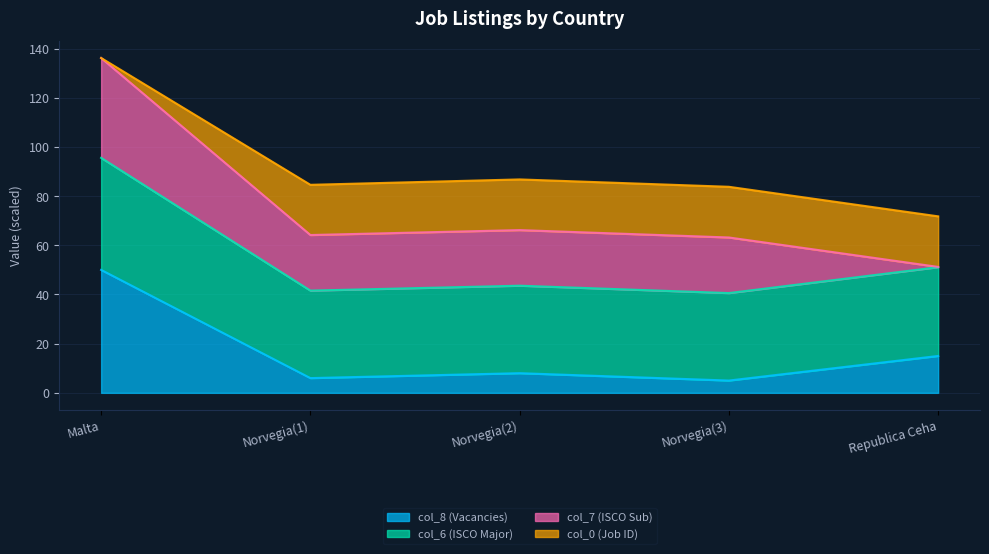

At which category is the sum across all series the highest?

Malta